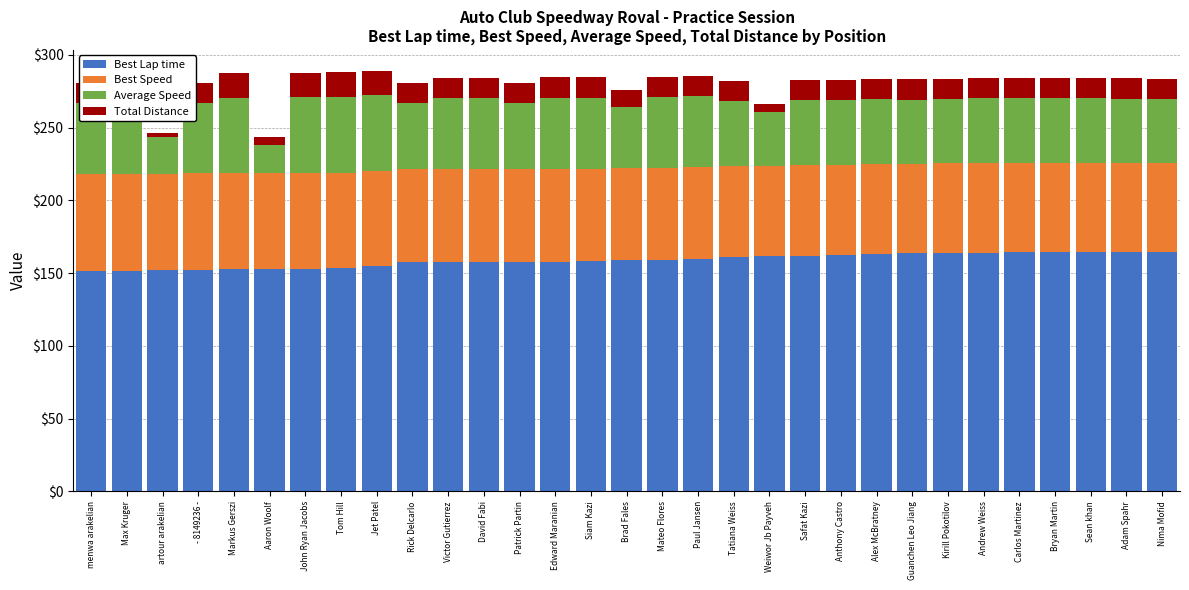

Is it true that Best Lap time equals 269.7 at Tom Hill?

False